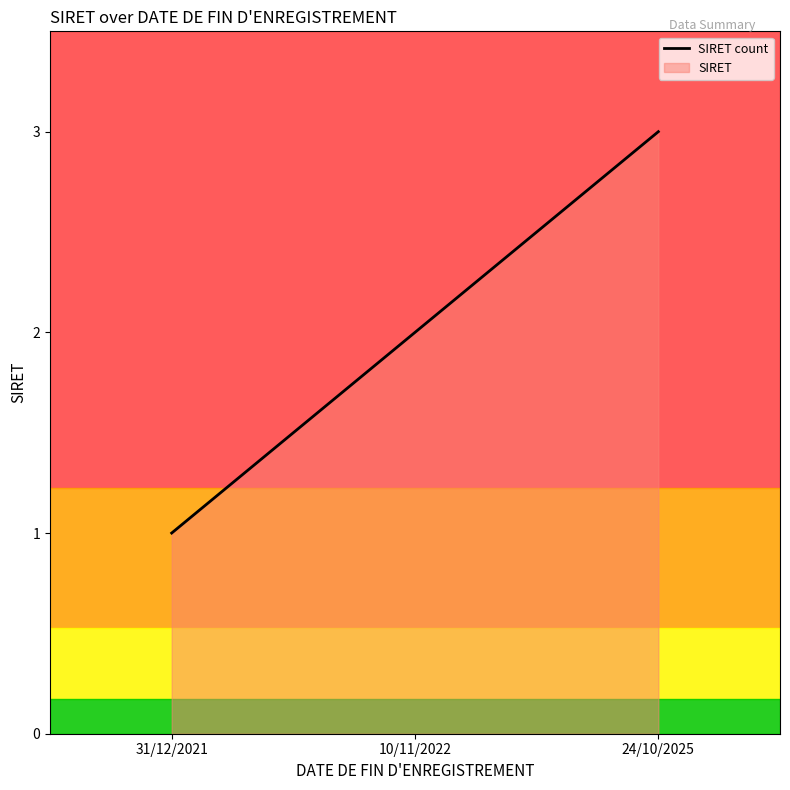

What position from the right is 24/10/2025?

1